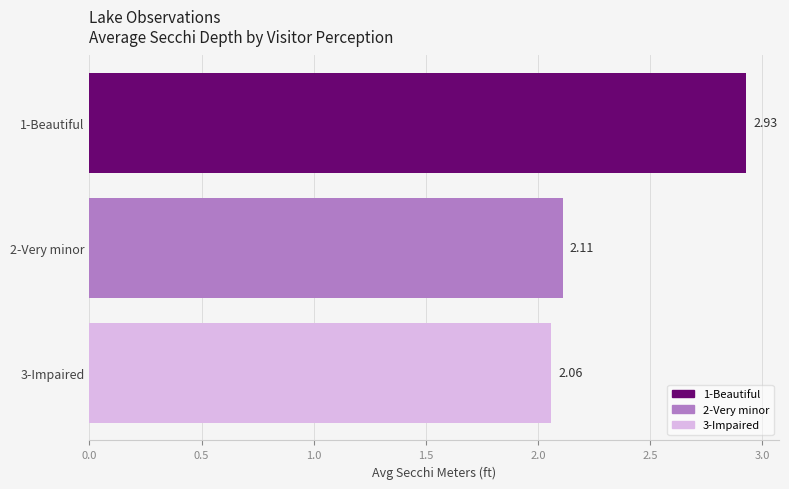

Which has a higher value, 2-Very minor or 3-Impaired?

2-Very minor